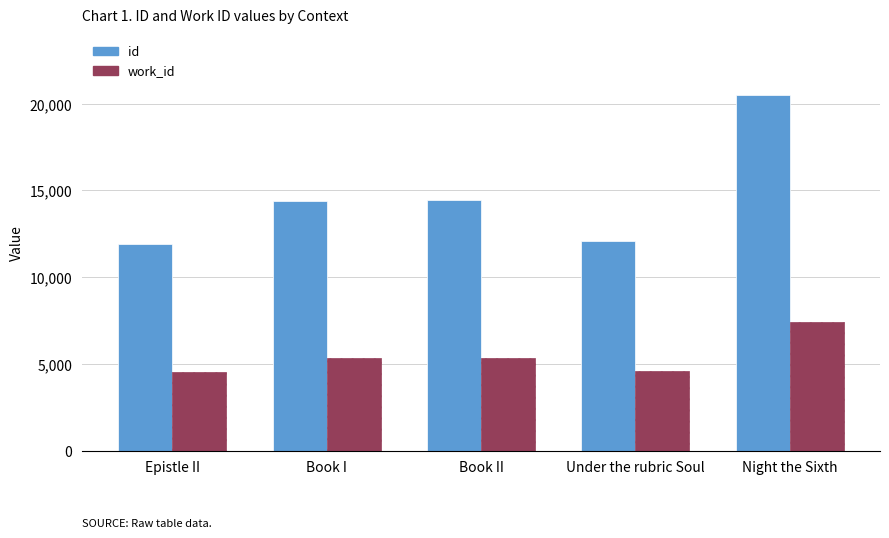

Rank the series at Epistle II from highest to lowest value.

id, work_id